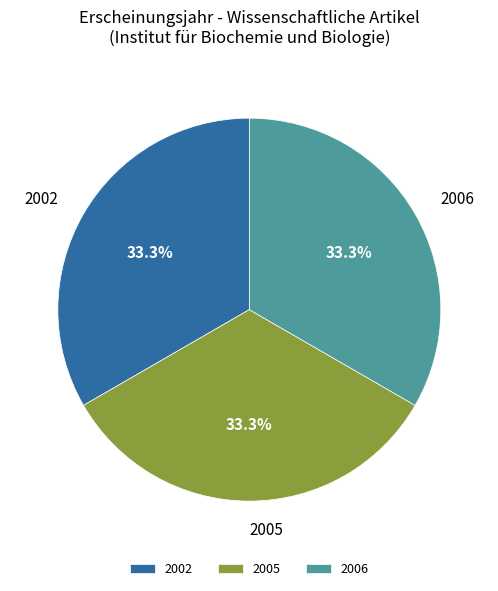

Combined, do 2005 and 2002 account for over 50%?

Yes